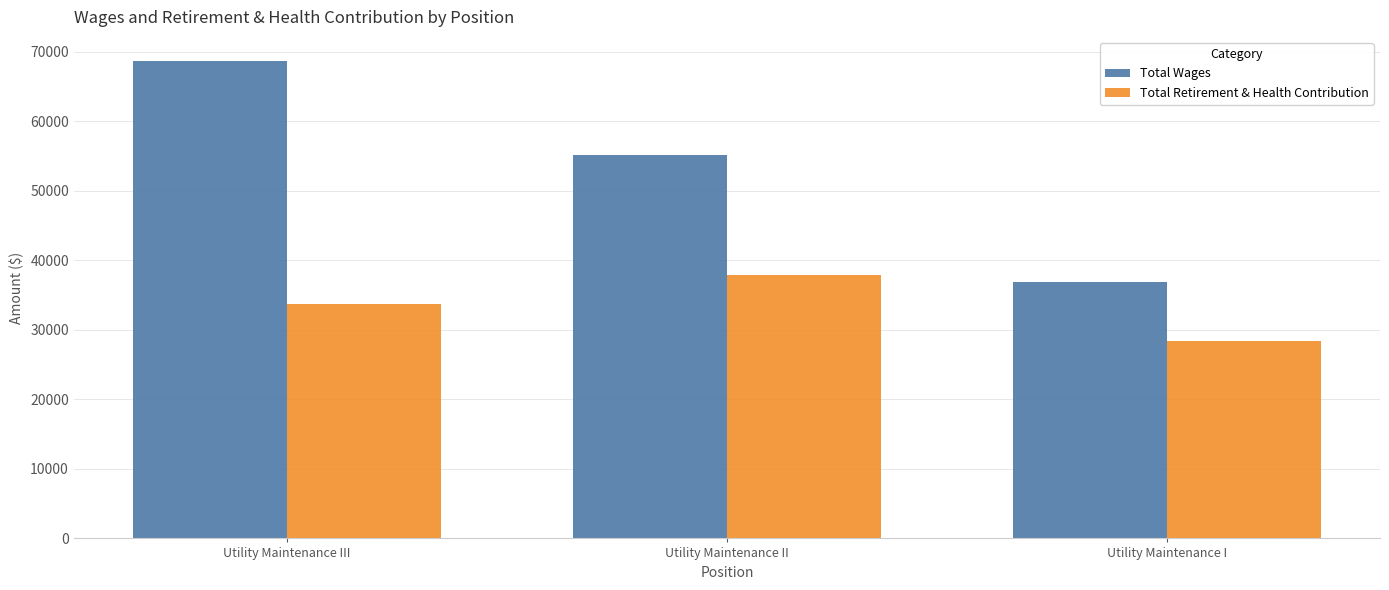

True or false: Total Retirement & Health Contribution has a value of 7026 at Utility Maintenance III.

False